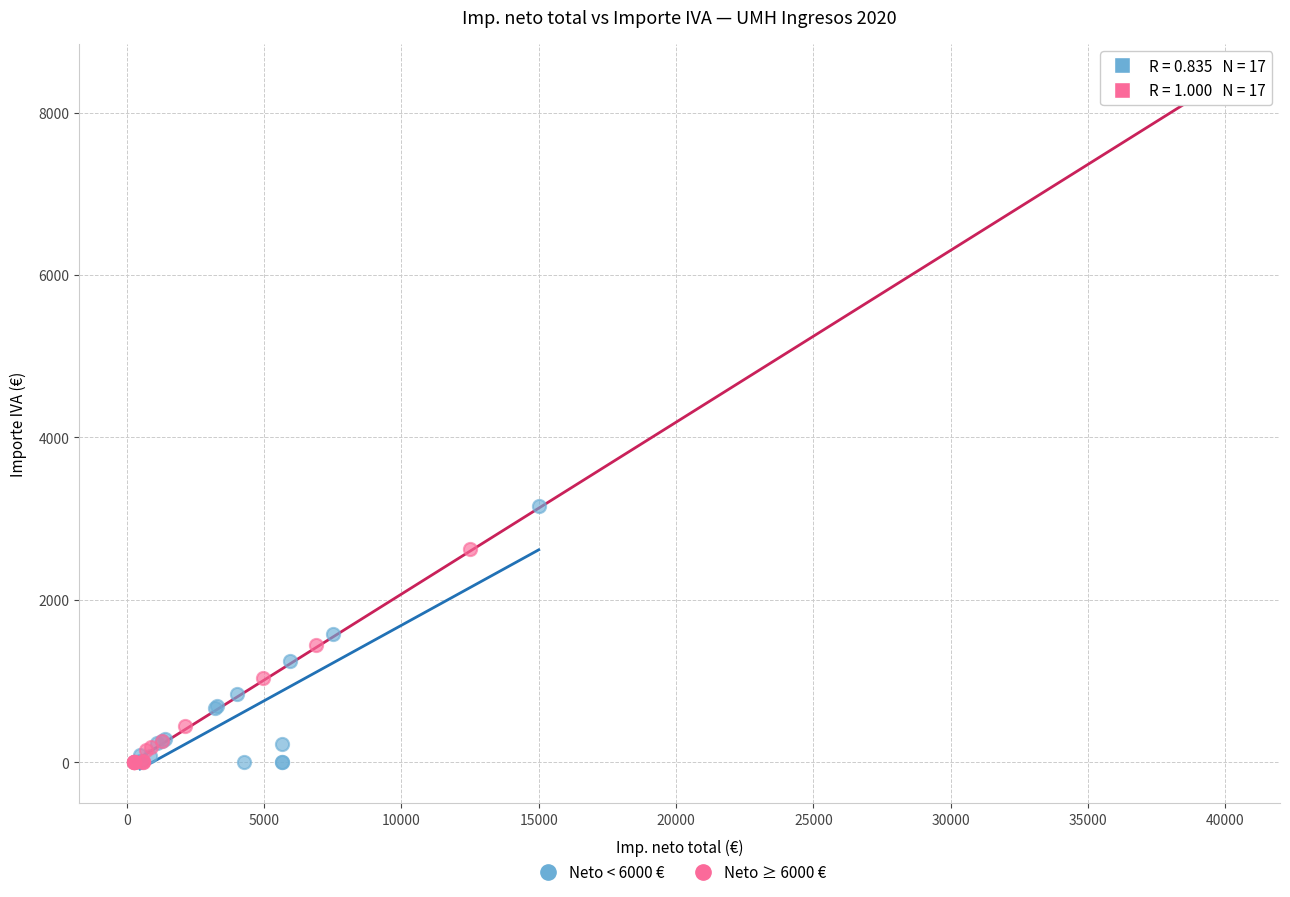

Which series reaches the maximum Y coordinate?

Neto ≥ 6000 €